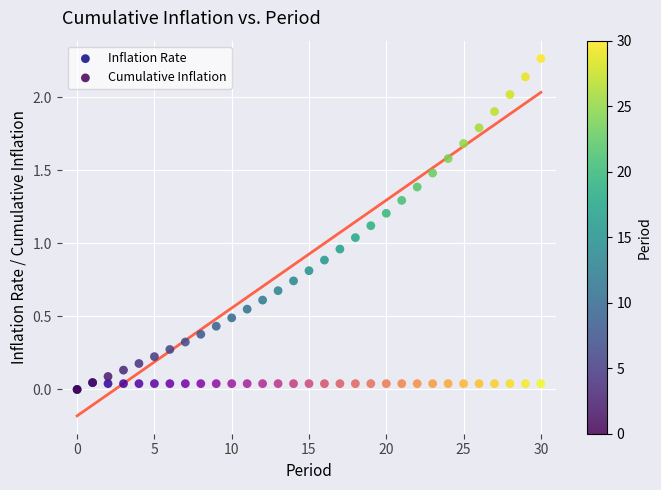

Which series has the widest spread of Y values?

Cumulative Inflation